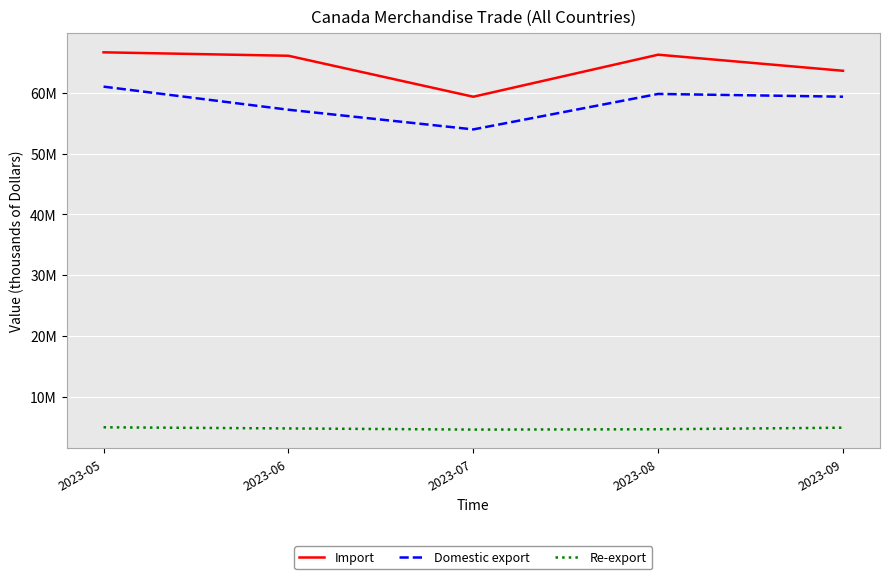

What are all the series names shown in the legend?

Import, Domestic export, Re-export